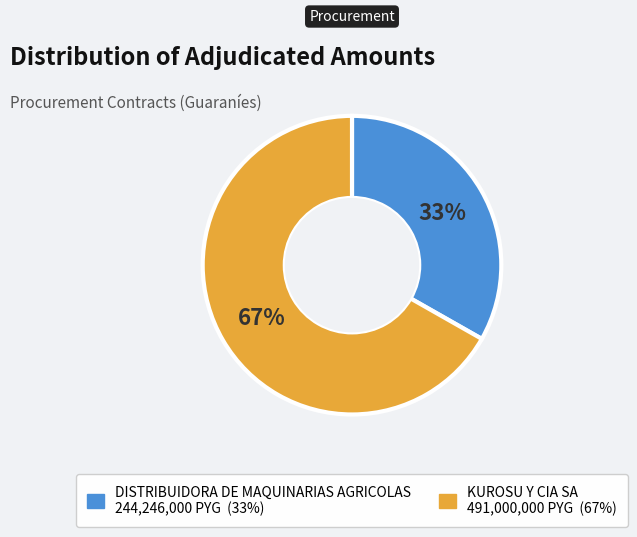

Combined, do KUROSU Y CIA SA and DISTRIBUIDORA DE MAQUINARIAS AGRICOLAS account for over 50%?

Yes